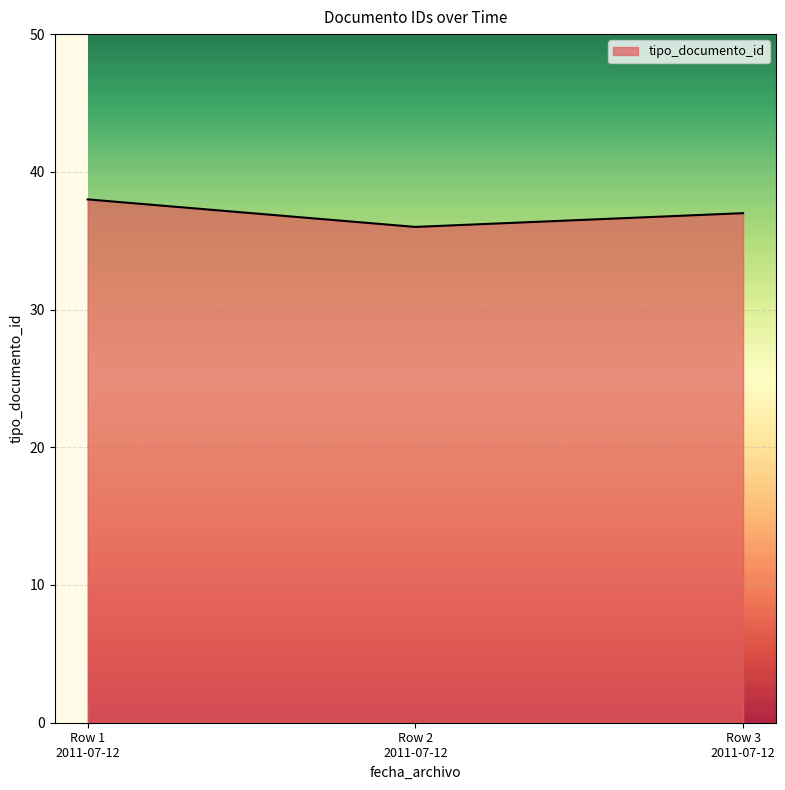

What is the minimum value shown in the chart?

36